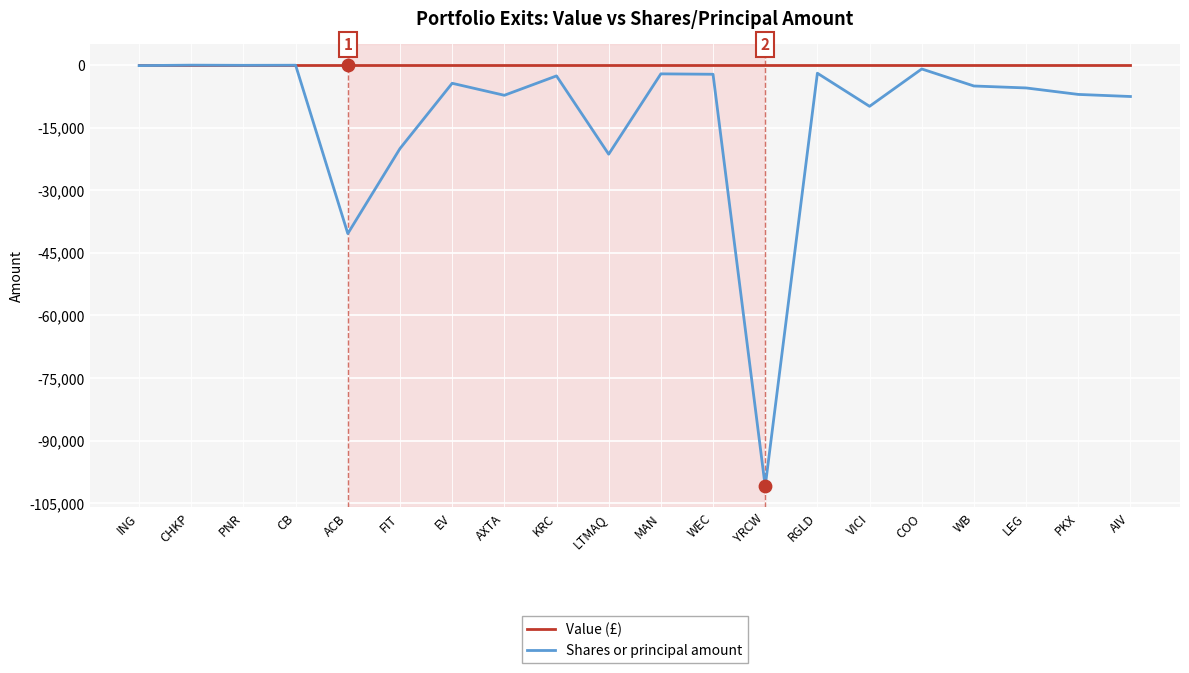

Which series has the largest total across all categories?

Value (£)